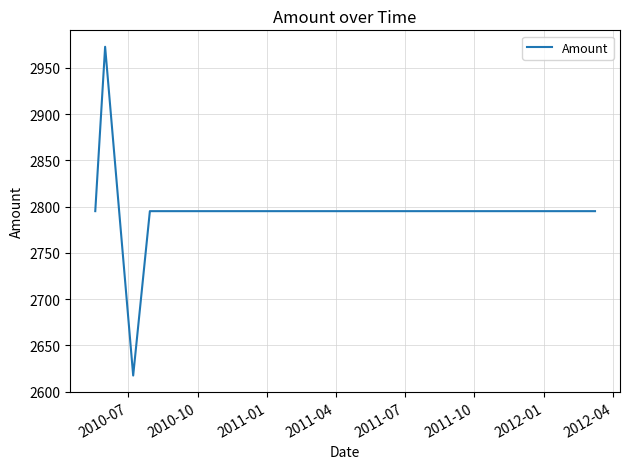

What is the difference between the maximum and minimum values?

355.4